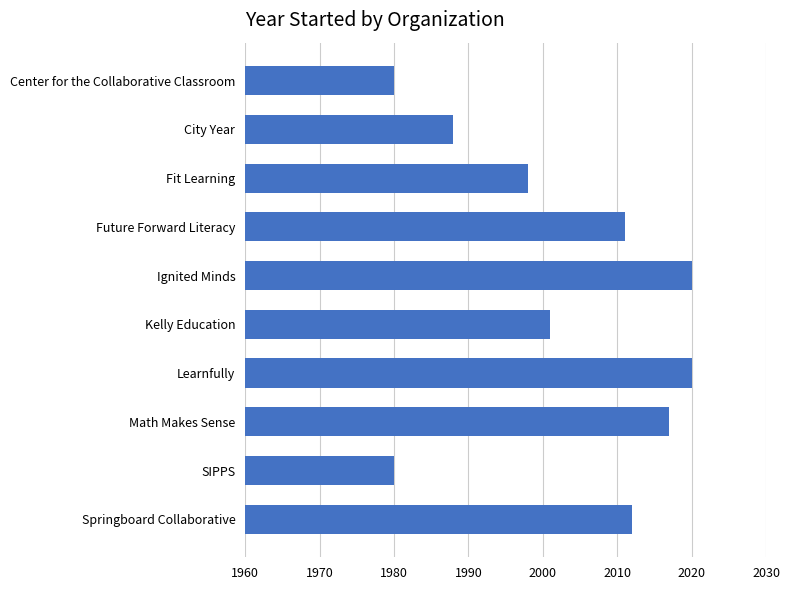

True or false: the data shows 3300 at Learnfully.

False